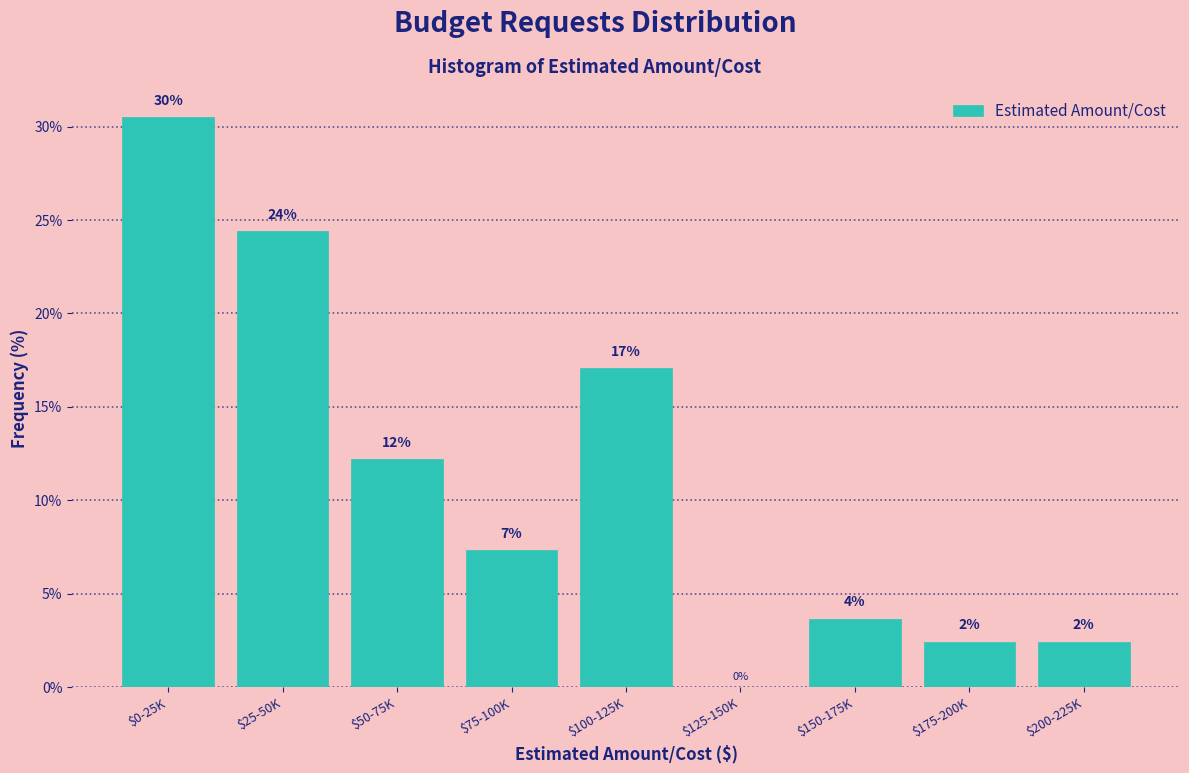

Are the bars horizontal?

No